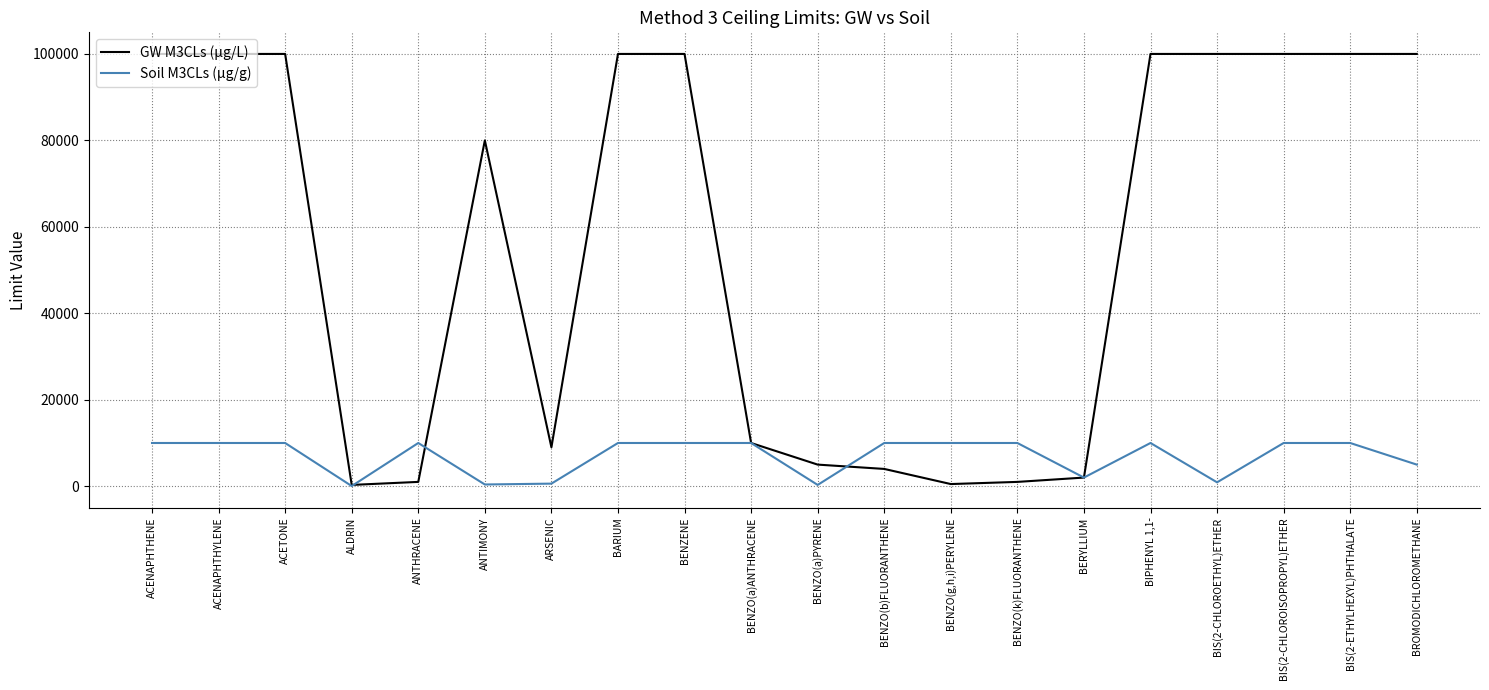

Rank the series by their maximum value, from lowest to highest.

Soil M3CLs (µg/g), GW M3CLs (µg/L)